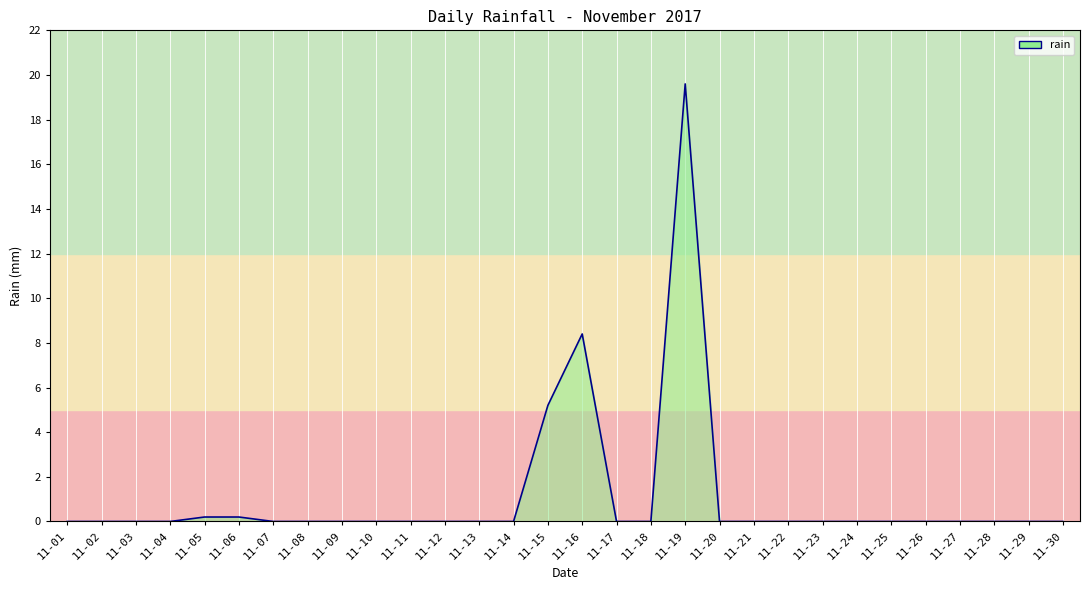

Where is the data nearest to the value 9?

11-16